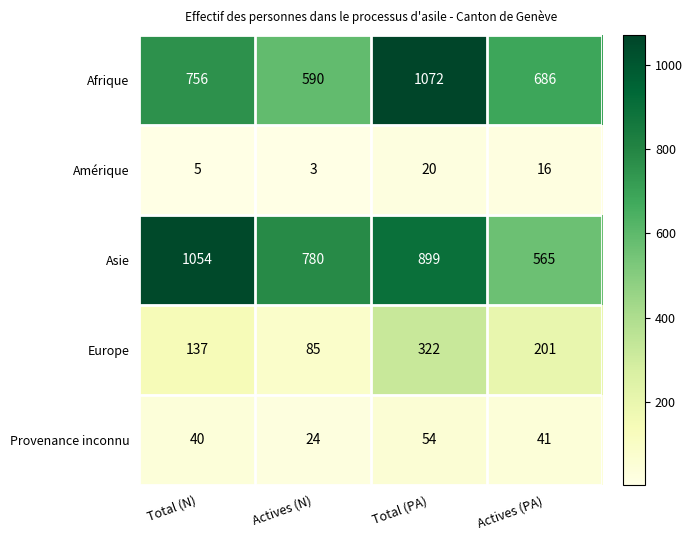

What is the average value of the Europe series?

186